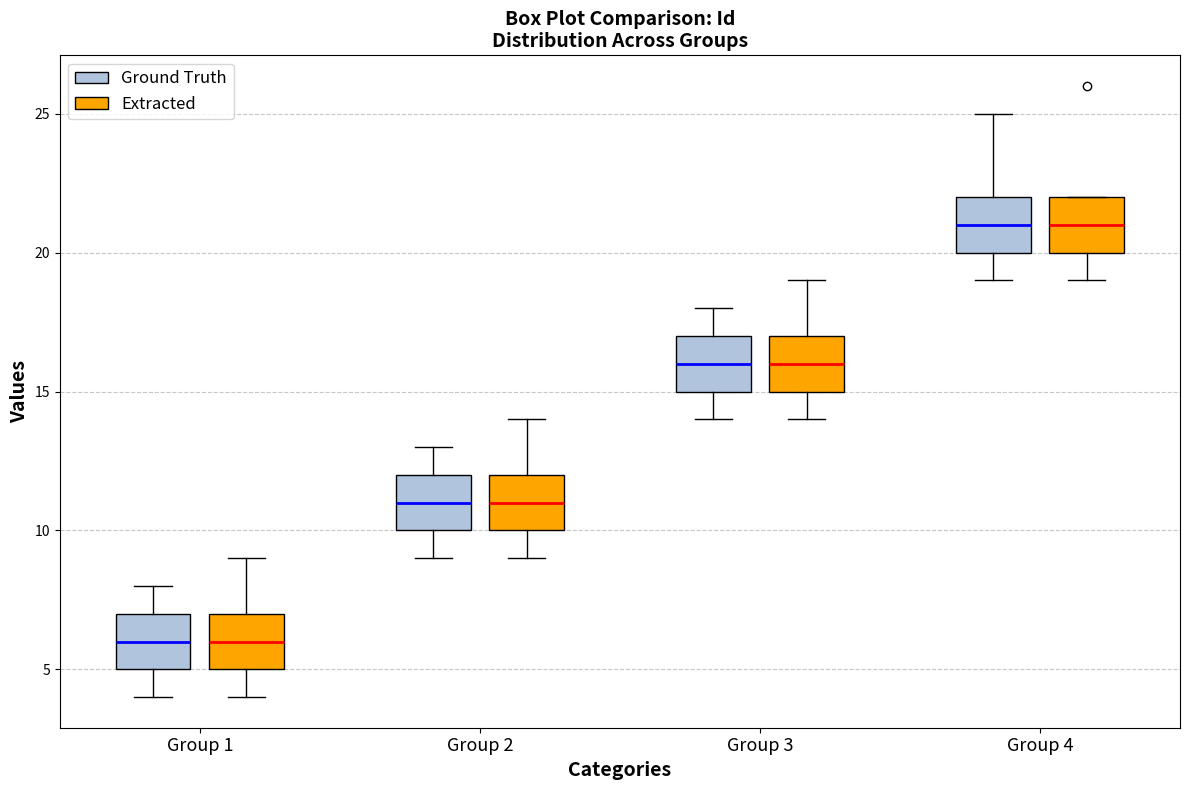

Reading left to right, read every box against the y-axis: the position of its median line, the range the box covers, and the ends of its whiskers. The values are not printed on the chart, so give them approximately, as read against the axis.

Group 1 (Ground Truth): median 6, box 5 to 7, whiskers 4 to 8
Group 1 (Extracted): median 6, box 5 to 7, whiskers 4 to 9
Group 2 (Ground Truth): median 11, box 10 to 12, whiskers 9 to 13
Group 2 (Extracted): median 11, box 10 to 12, whiskers 9 to 14
Group 3 (Ground Truth): median 16, box 15 to 17, whiskers 14 to 18
Group 3 (Extracted): median 16, box 15 to 17, whiskers 14 to 19
Group 4 (Ground Truth): median 21, box 20 to 22, whiskers 19 to 25
Group 4 (Extracted): median 21, box 20 to 22, whiskers 19 to 22